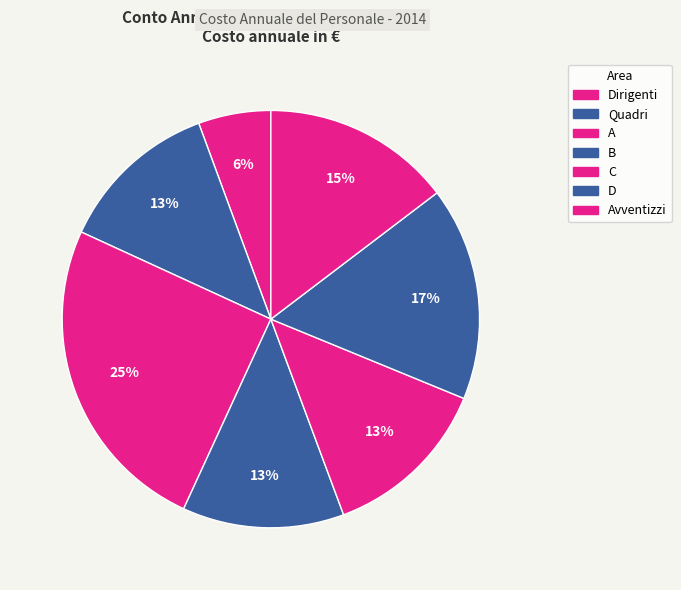

How many slices are in this pie chart?

7